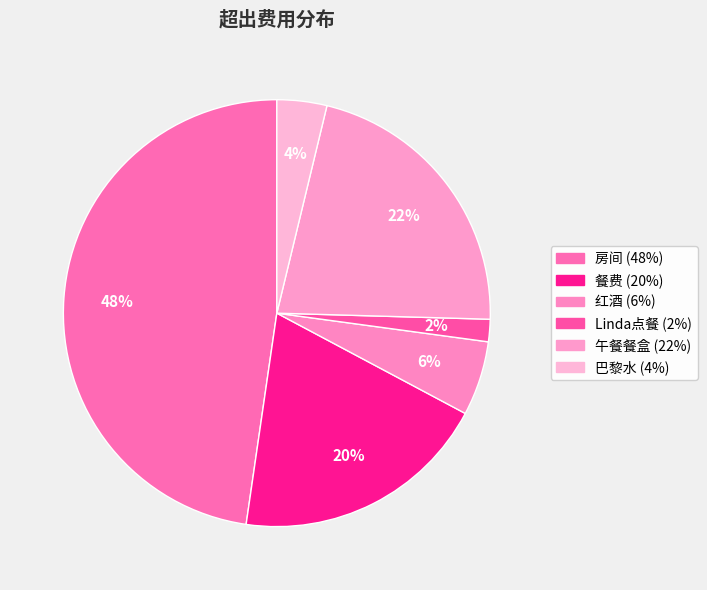

Rank the categories by value from lowest to highest.

Linda点餐, 巴黎水, 红酒, 餐费, 午餐餐盒, 房间